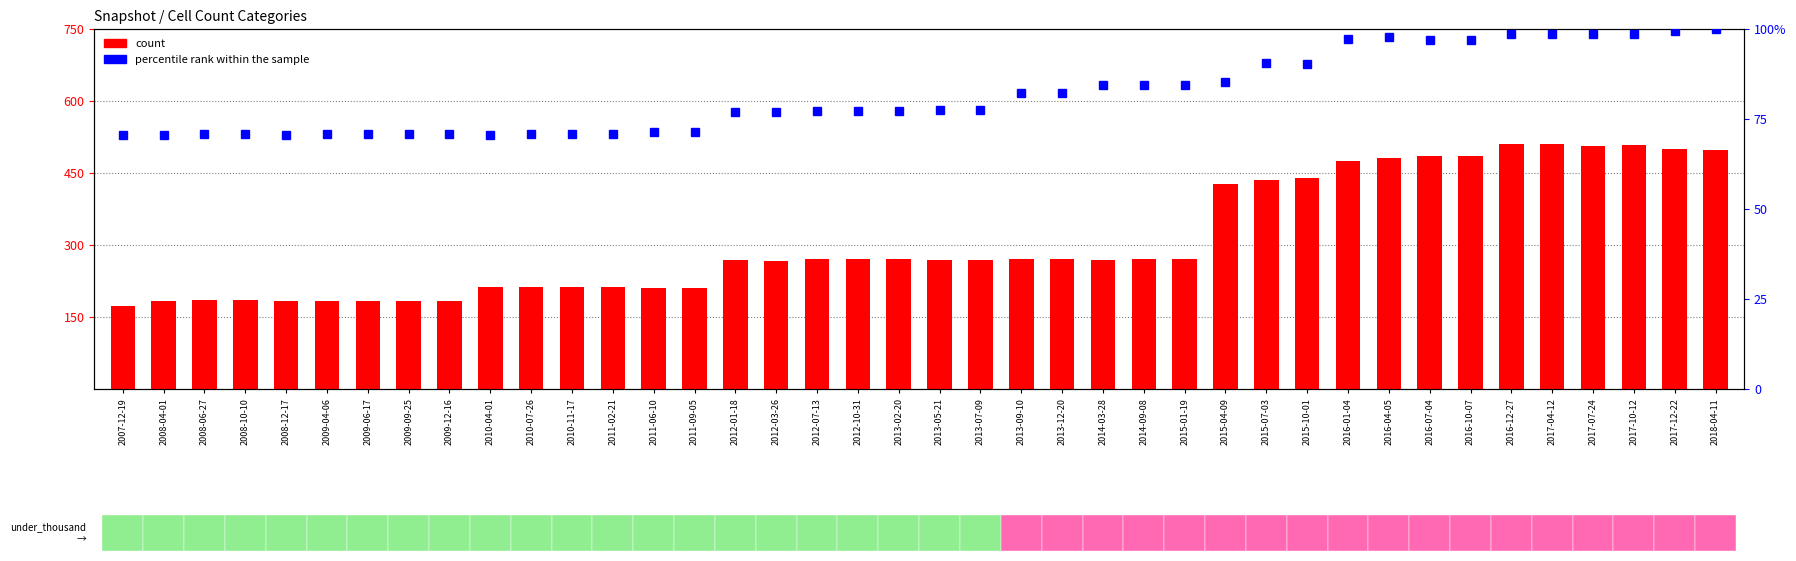

Which series has the largest total across all categories?

count